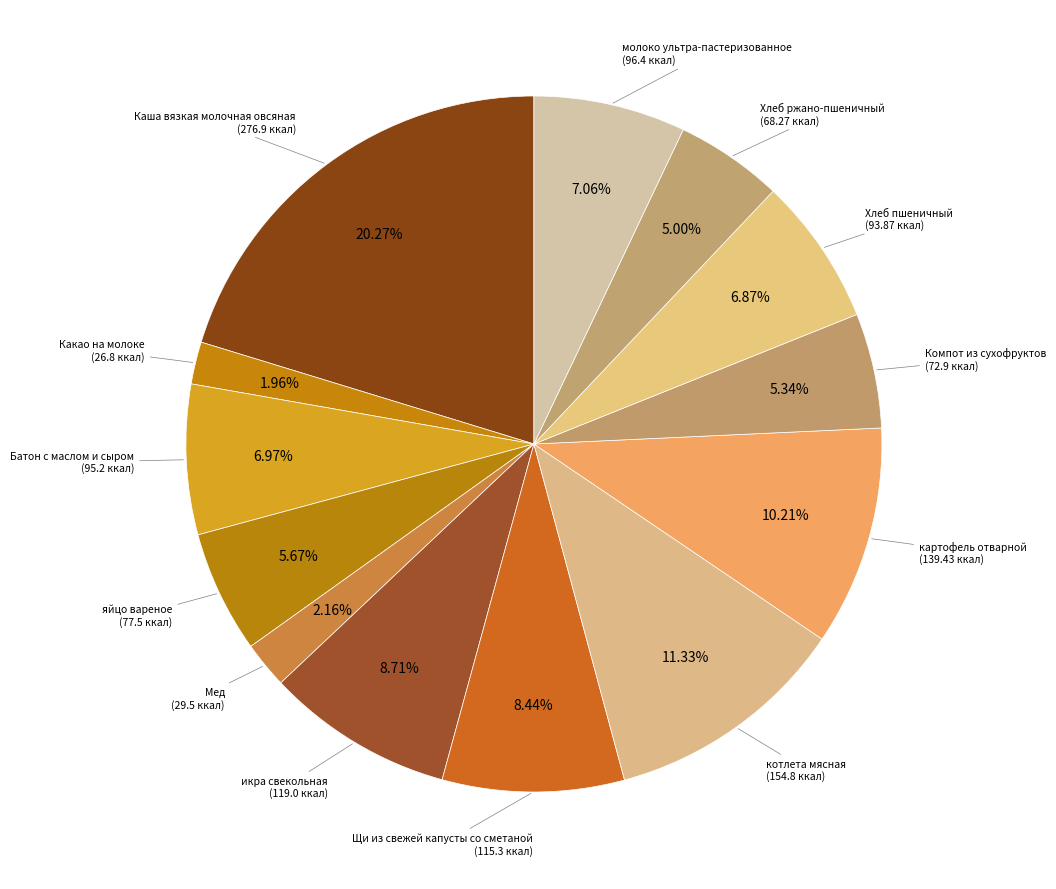

Count the number of slices in the pie.

13